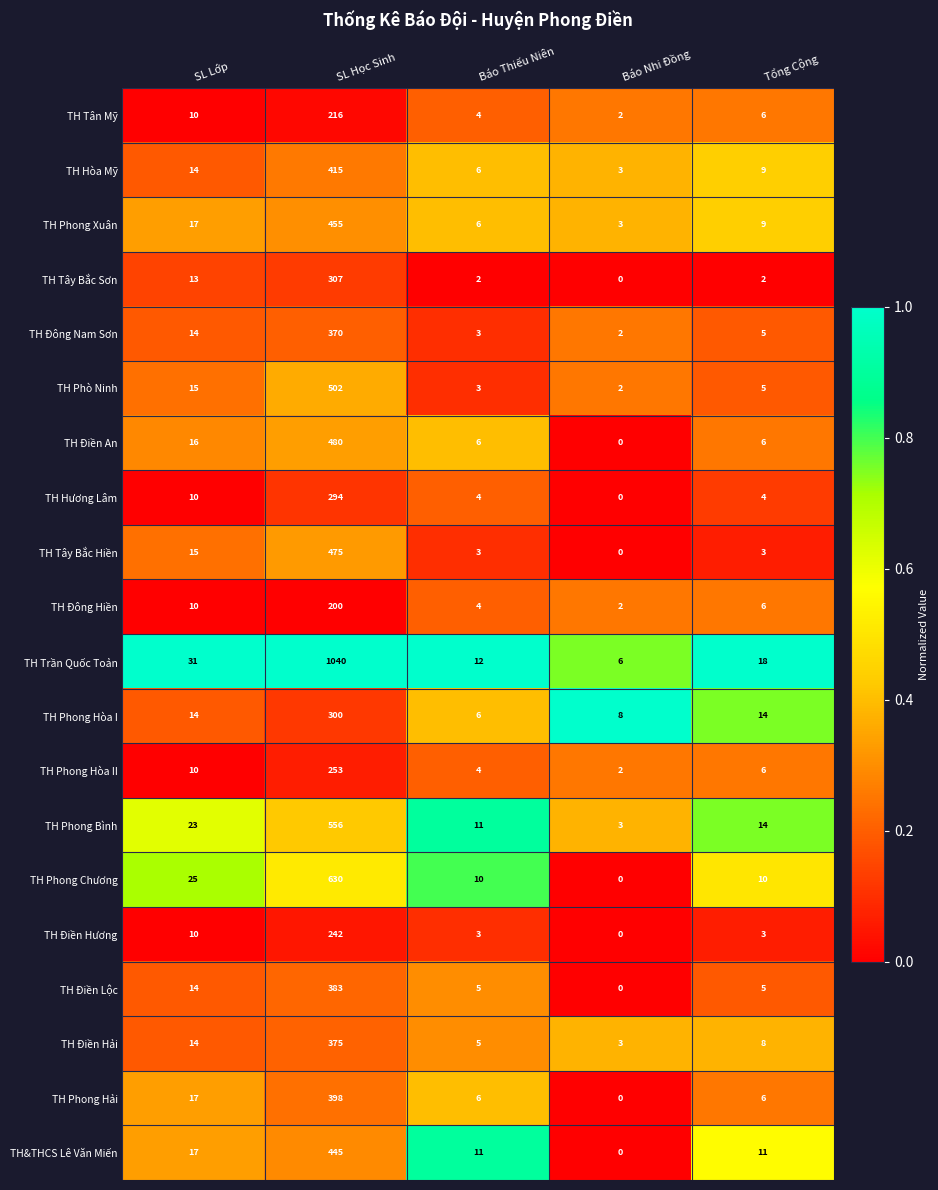

Which series changed the most between SL Học Sinh and Báo Nhi Đồng?

TH Trần Quốc Toản